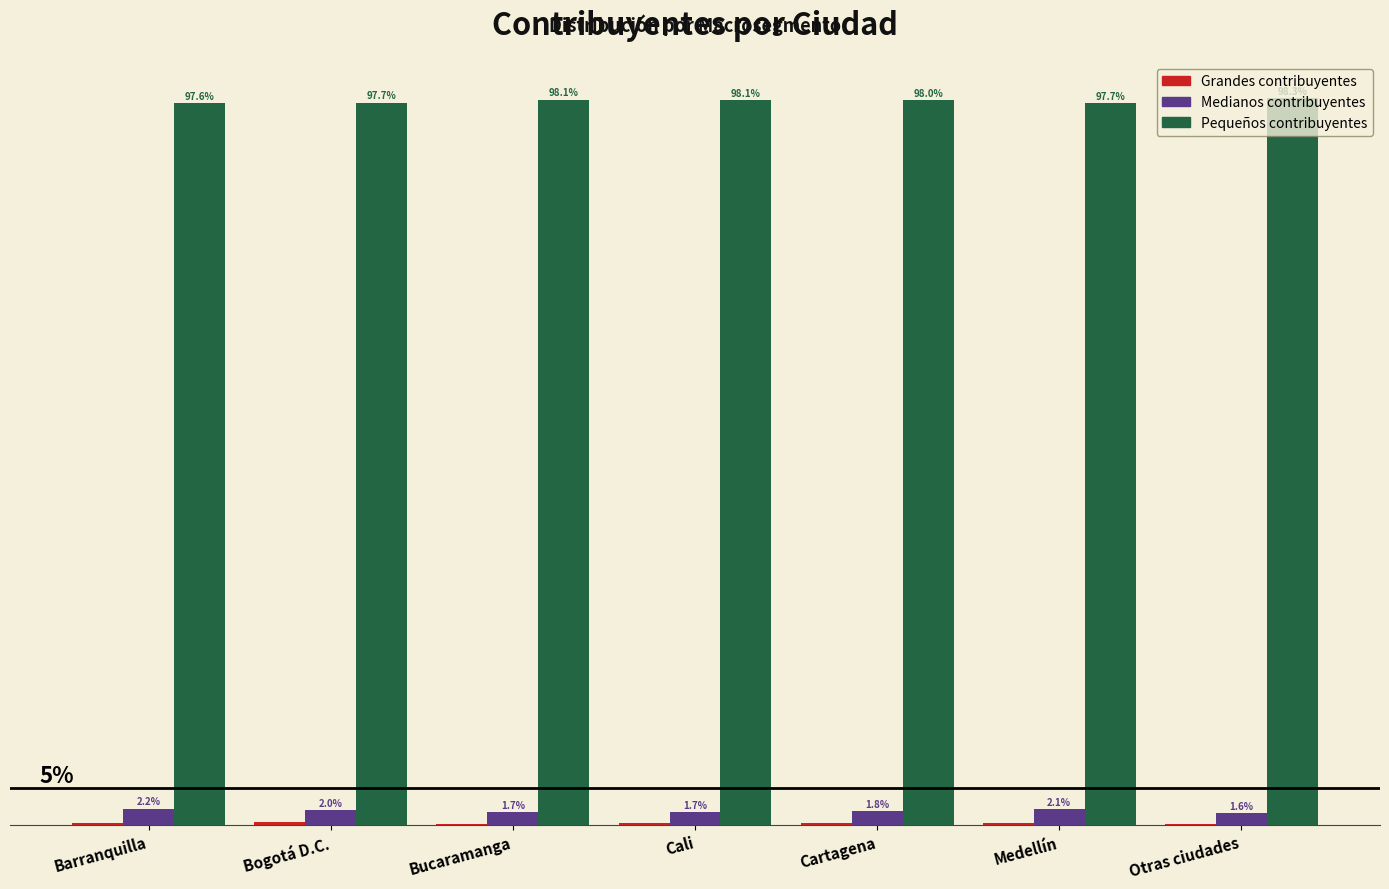

Is the value of Medianos contribuyentes at Barranquilla greater than the value of Pequeños contribuyentes at Bogotá D.C.?

No